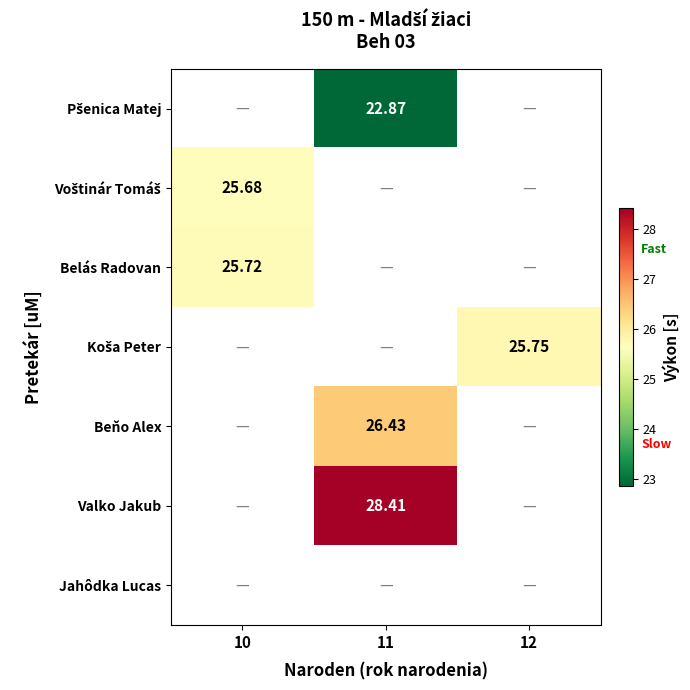

List the labels in order of Jahôdka Lucas value, largest first.

10, 11, 12